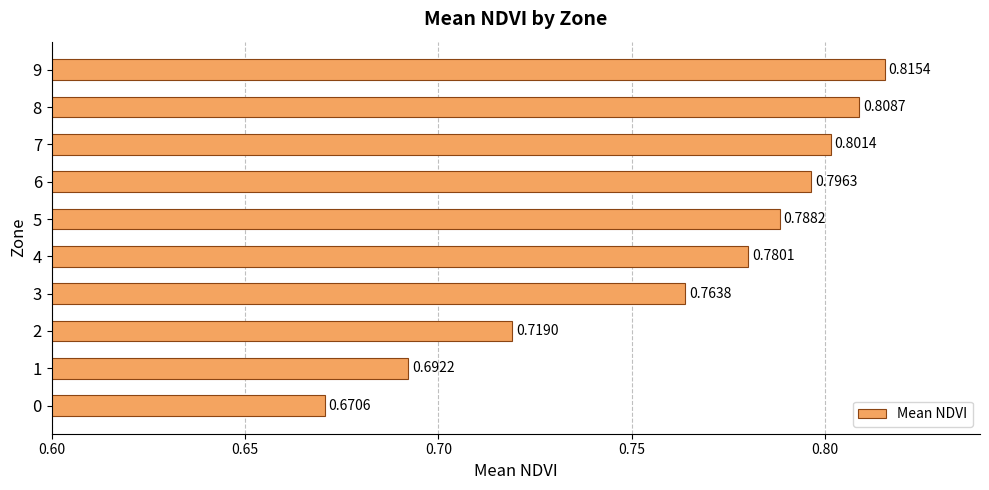

Are the bars horizontal?

Yes